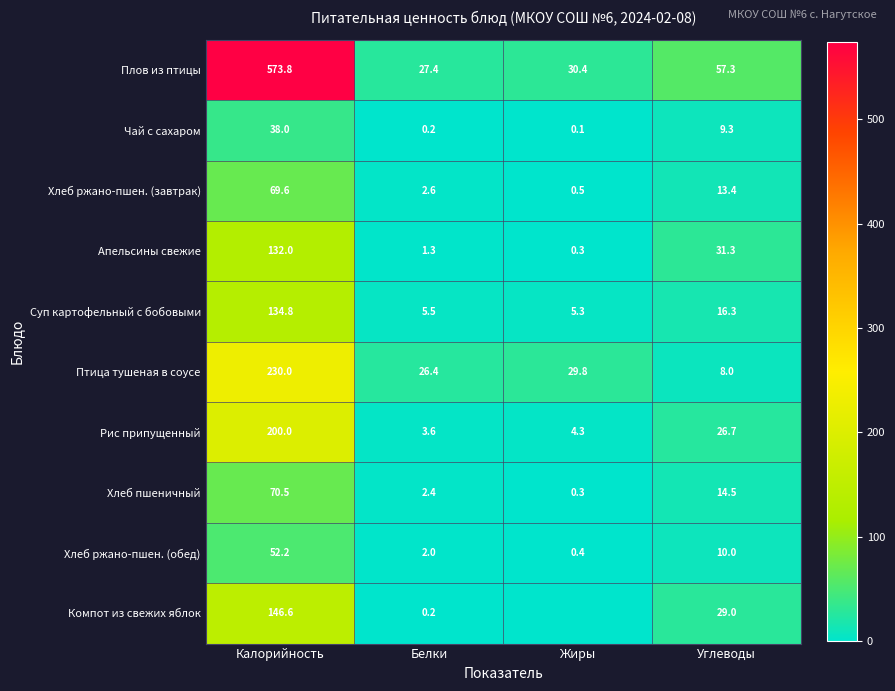

Is the value of Хлеб ржано-пшен. (завтрак) at Жиры greater than the value of Хлеб ржано-пшен. (обед) at Калорийность?

No